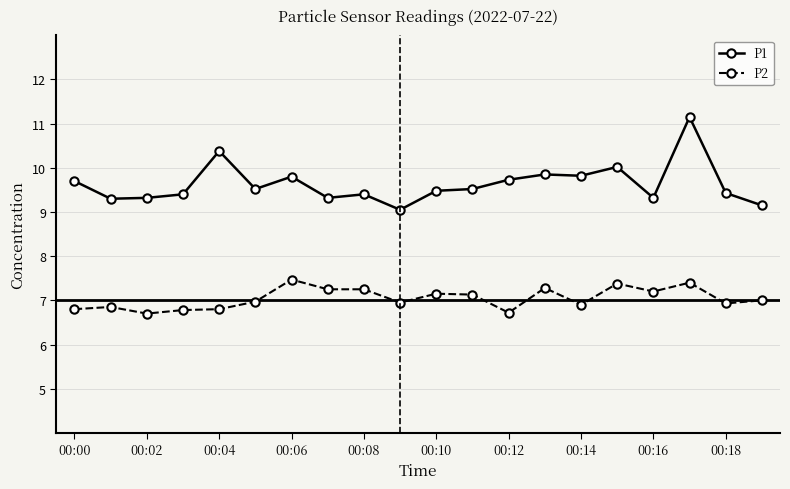

Which series has the widest spread of values?

P1